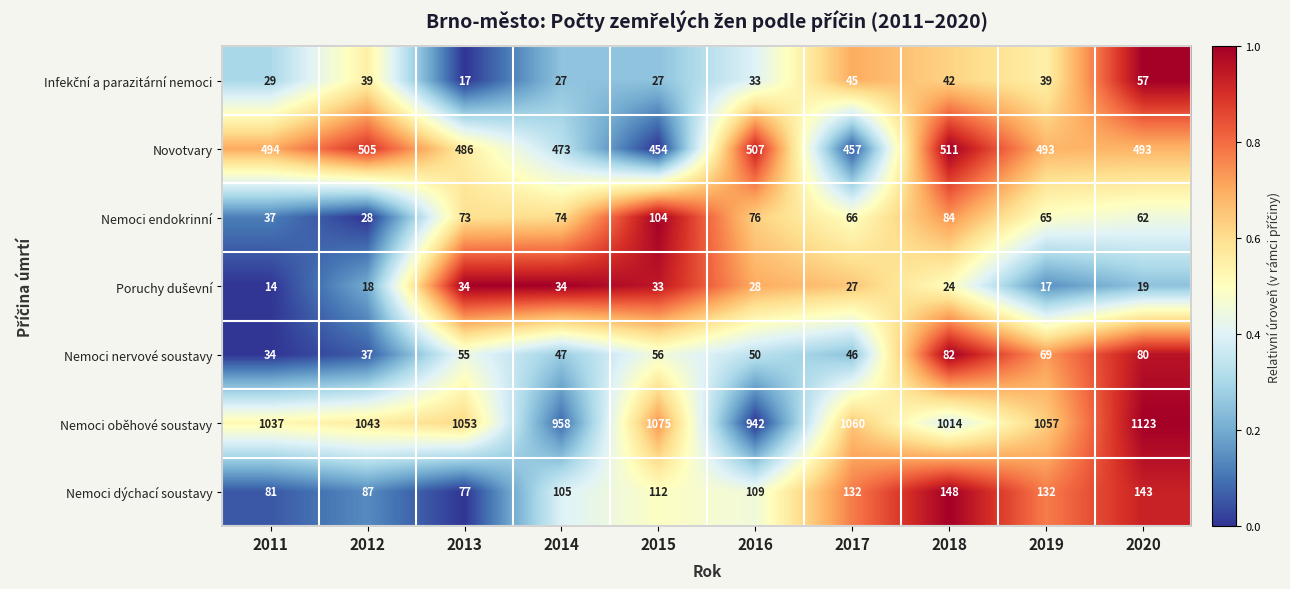

The Nemoci dýchací soustavy series shows 132 at 2019. True or false?

True